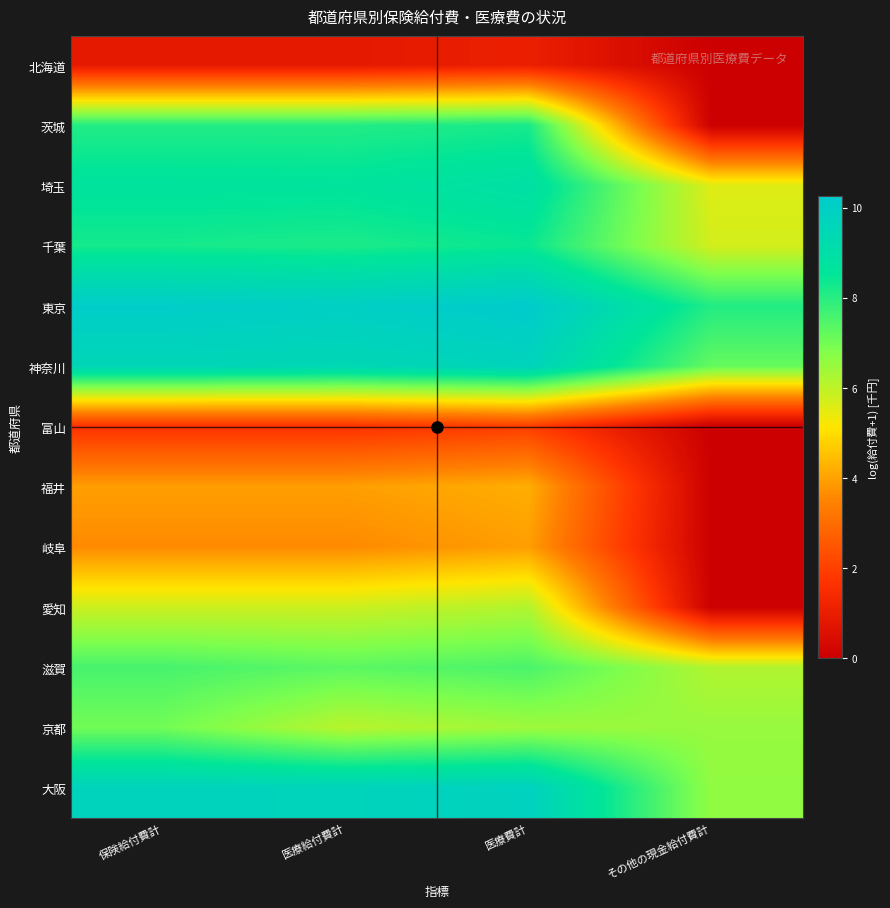

What is the total value across all series at 保険給付費計?

84.9